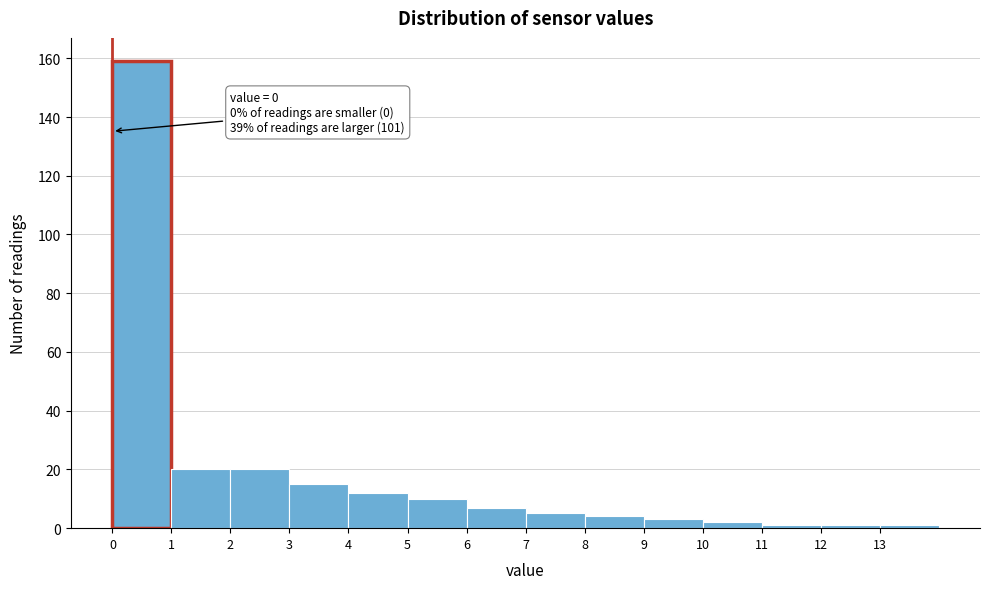

Which range on the x-axis has the tallest bar?

0 to 1